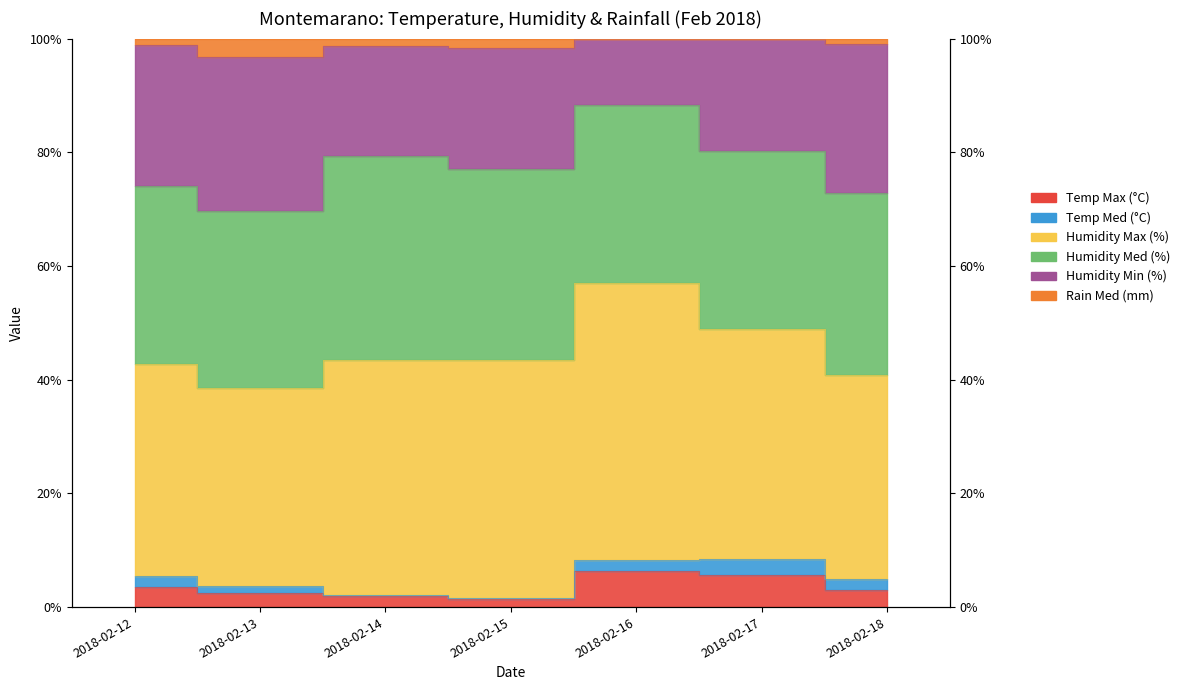

Which category has the highest value across all series?

2018-02-17